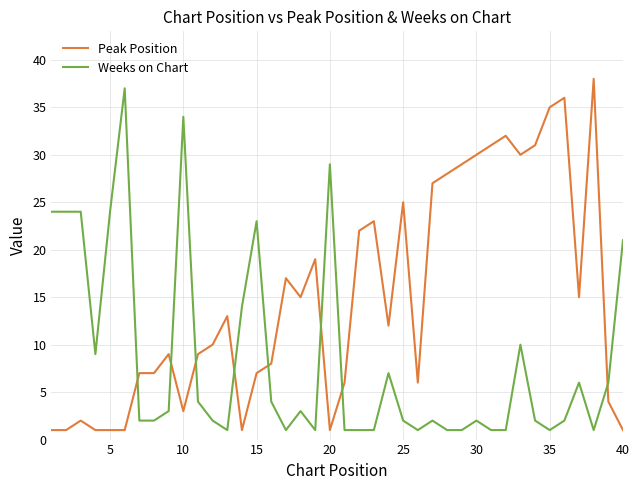

Count the number of categories in the chart.

40